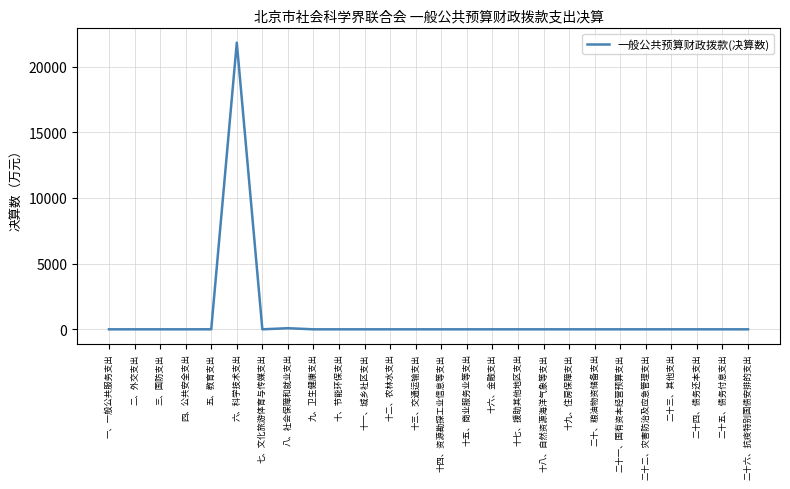

At which category does the chart reach its peak across all series?

六、科学技术支出